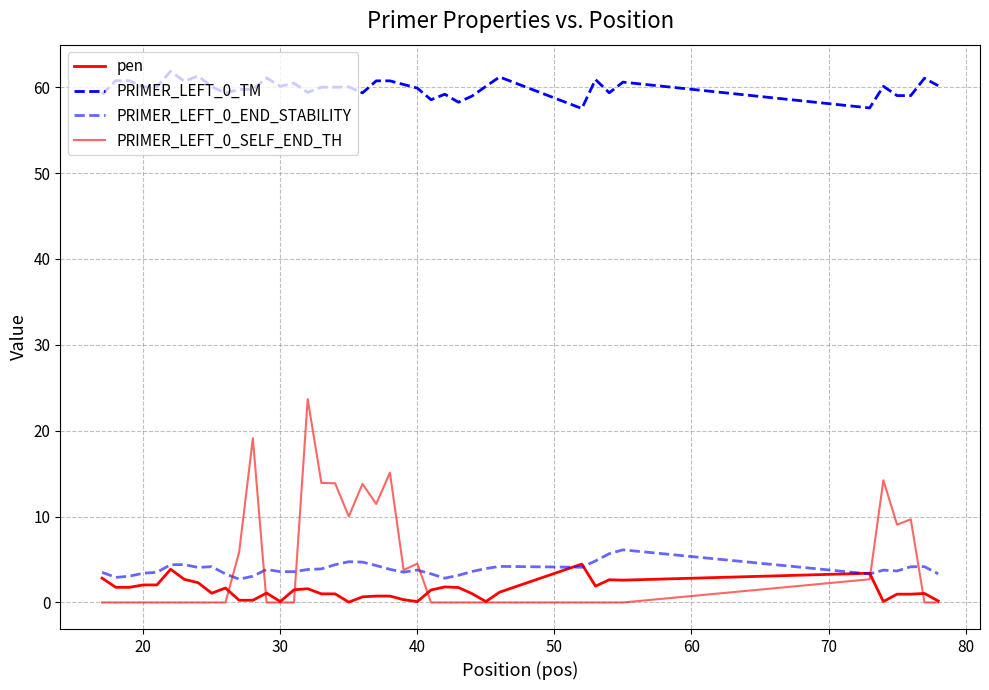

Is this an area chart (filled region under the line)?

No